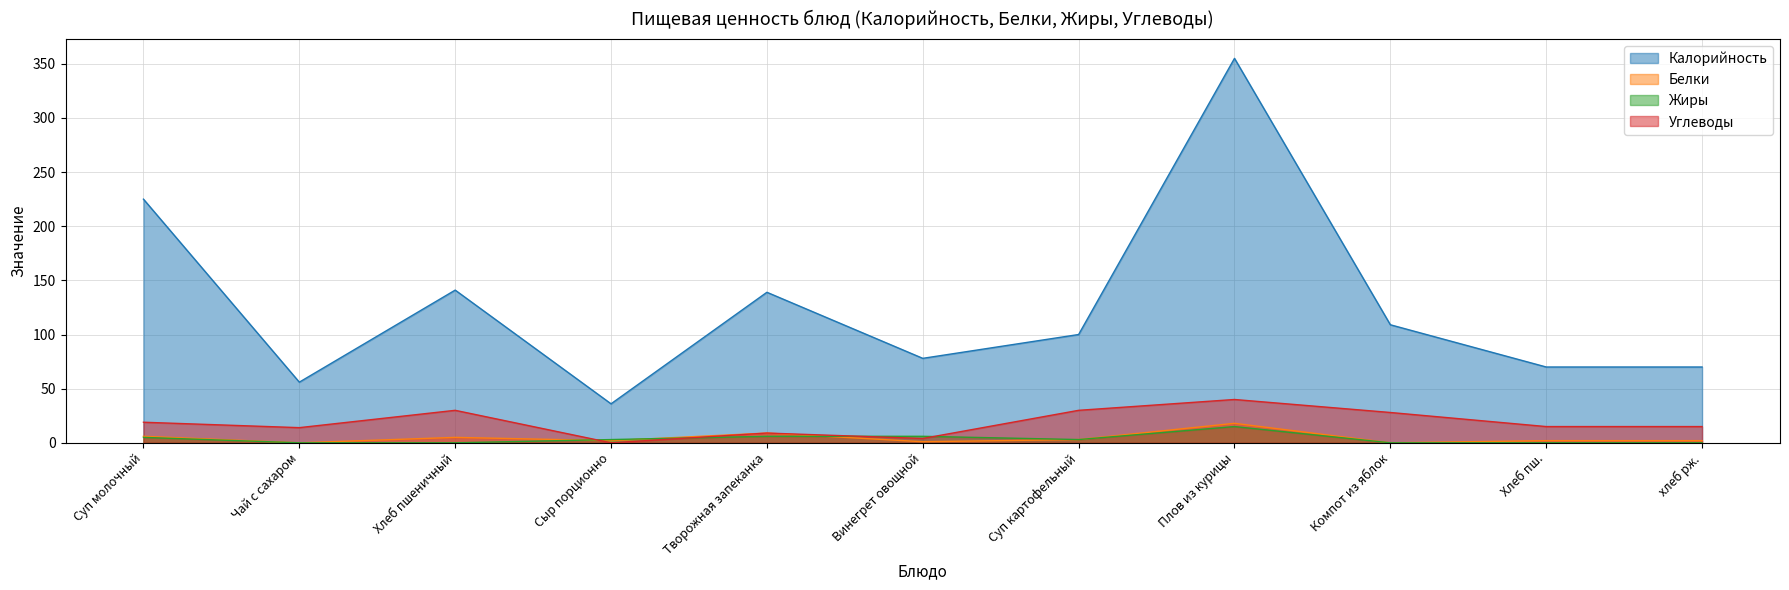

Which label corresponds to the smallest value in the chart?

Чай с сахаром